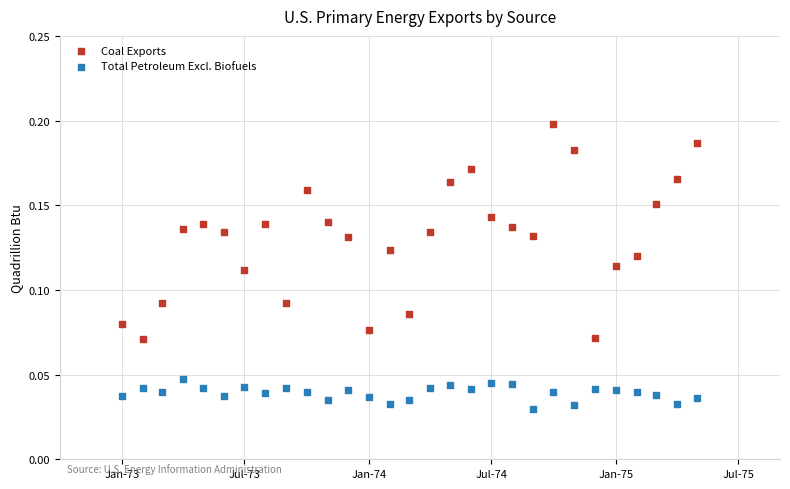

Which series has the largest Y range (max minus min)?

Coal Exports